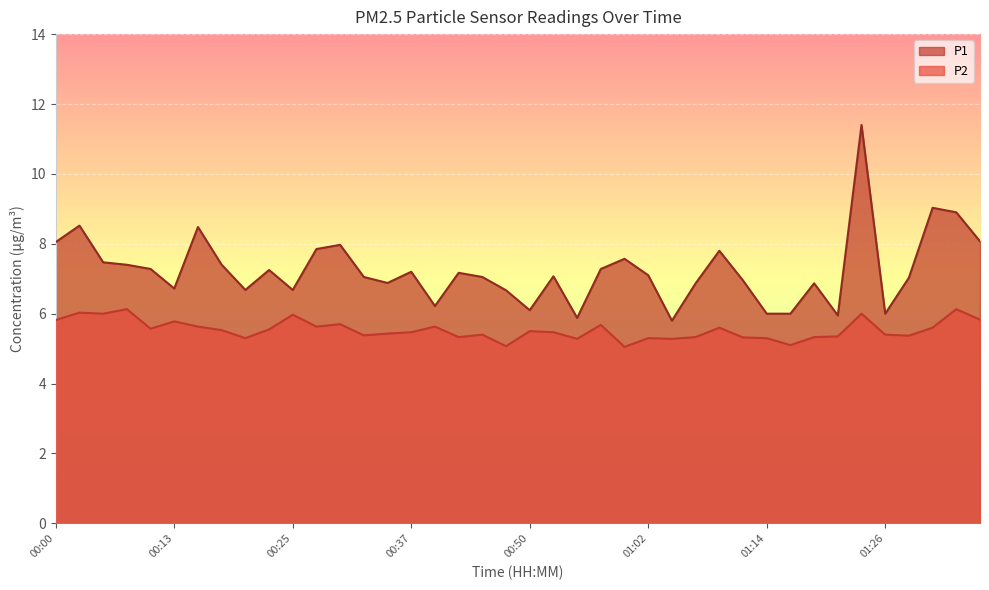

Reading left to right, what are all the values shown in this chart?

P1: 8.1	8.5	7.5	7.4	7.3	6.7	8.5	7.4	6.7	7.2	6.7	7.8	8.0	7.0	6.9	7.2	6.2	7.2	7.0	6.7	6.1	7.1	5.9	7.3	7.6	7.1	5.8	6.9	7.8	7.0	6.0	6.0	6.9	6.0	11.4	6.0	7.0	9.0	8.9	8.1
P2: 5.8	6.0	6.0	6.1	5.6	5.8	5.6	5.5	5.3	5.5	6.0	5.6	5.7	5.4	5.4	5.5	5.6	5.3	5.4	5.1	5.5	5.5	5.3	5.7	5.0	5.3	5.3	5.3	5.6	5.3	5.3	5.1	5.3	5.3	6.0	5.4	5.4	5.6	6.1	5.8